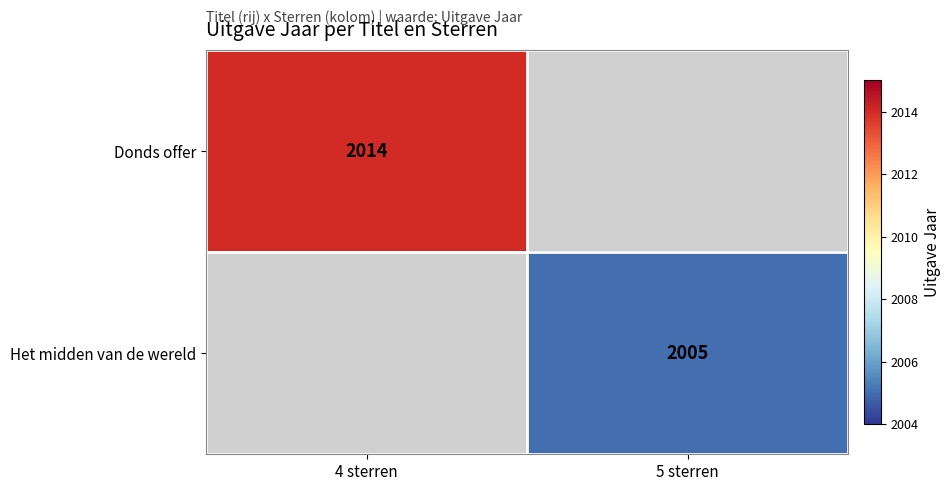

Is the value of Donds offer at 4 sterren greater than the value of Het midden van de wereld at 5 sterren?

Yes